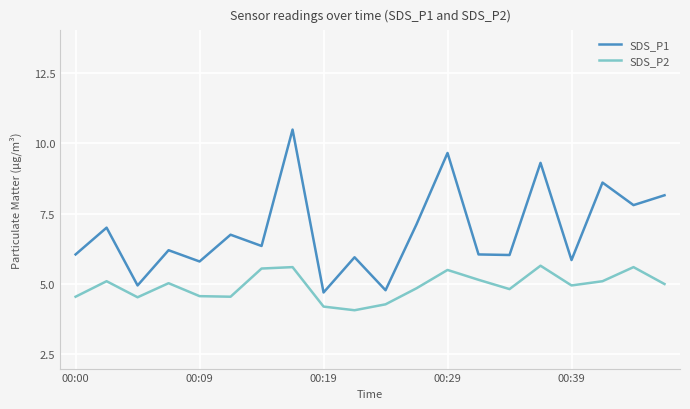

Does the chart display data point markers on the line(s)?

No